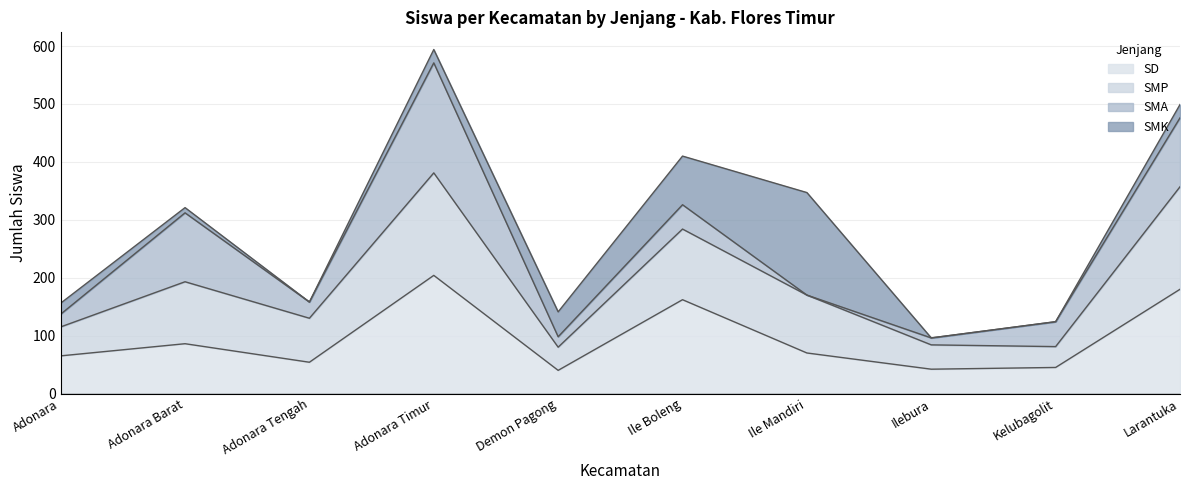

What is the maximum value for SD?

204